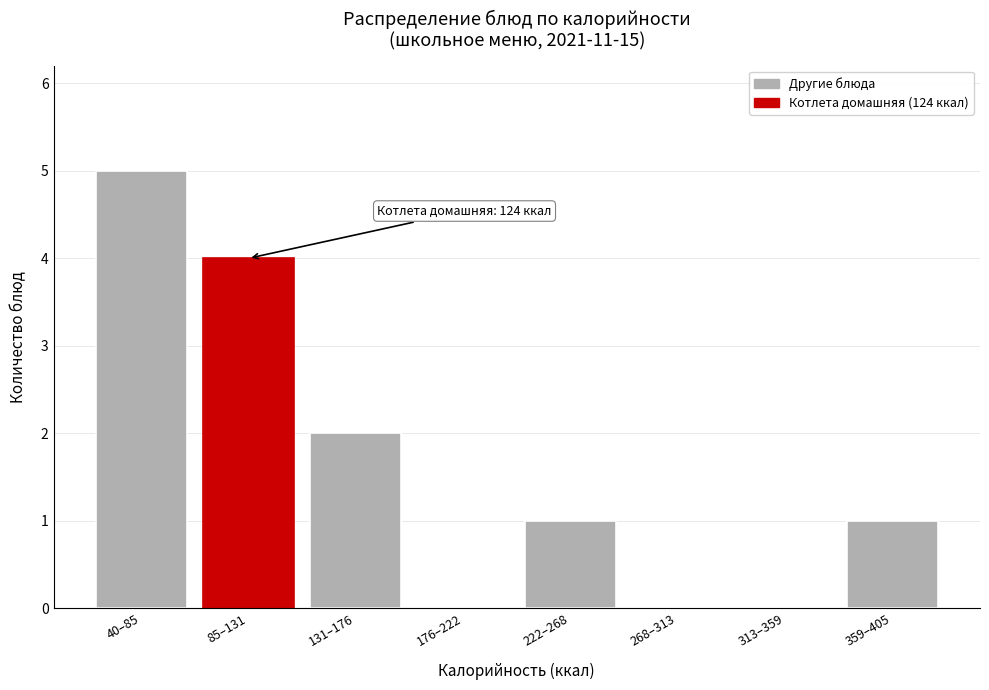

Reading left to right, list all the values displayed in this chart.

40–85=5	85–131=4	131–176=2	176–222=0	222–268=1	268–313=0	313–359=0	359–405=1